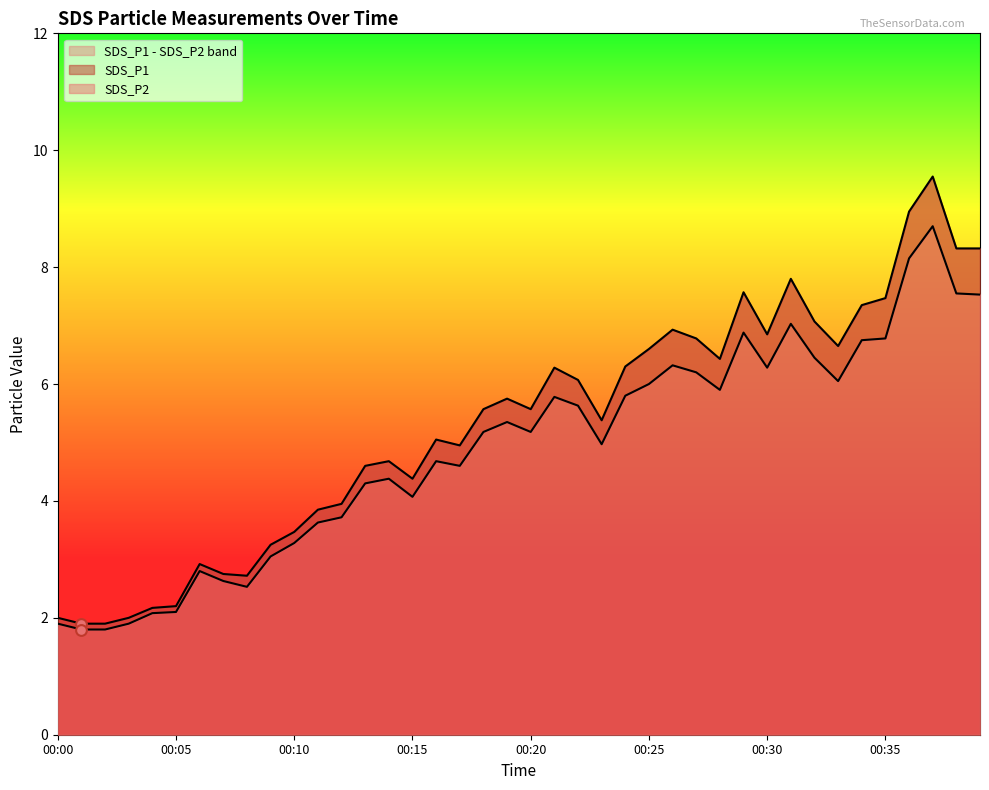

Which series has the largest total across all categories?

SDS_P1